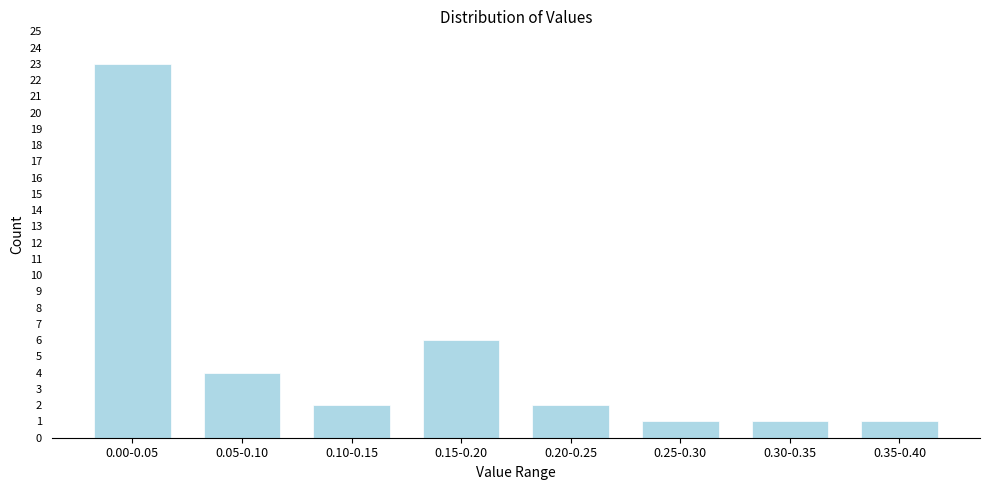

Reading left to right, extract all data points from this chart.

23	4	2	6	2	1	1	1